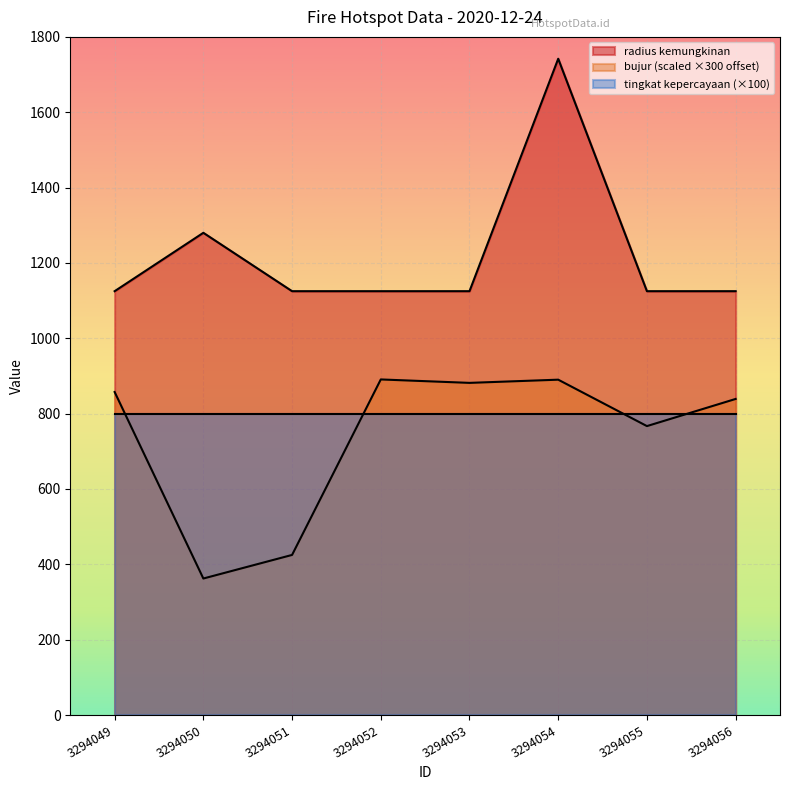

What is the average value of the bujur series?

739.1